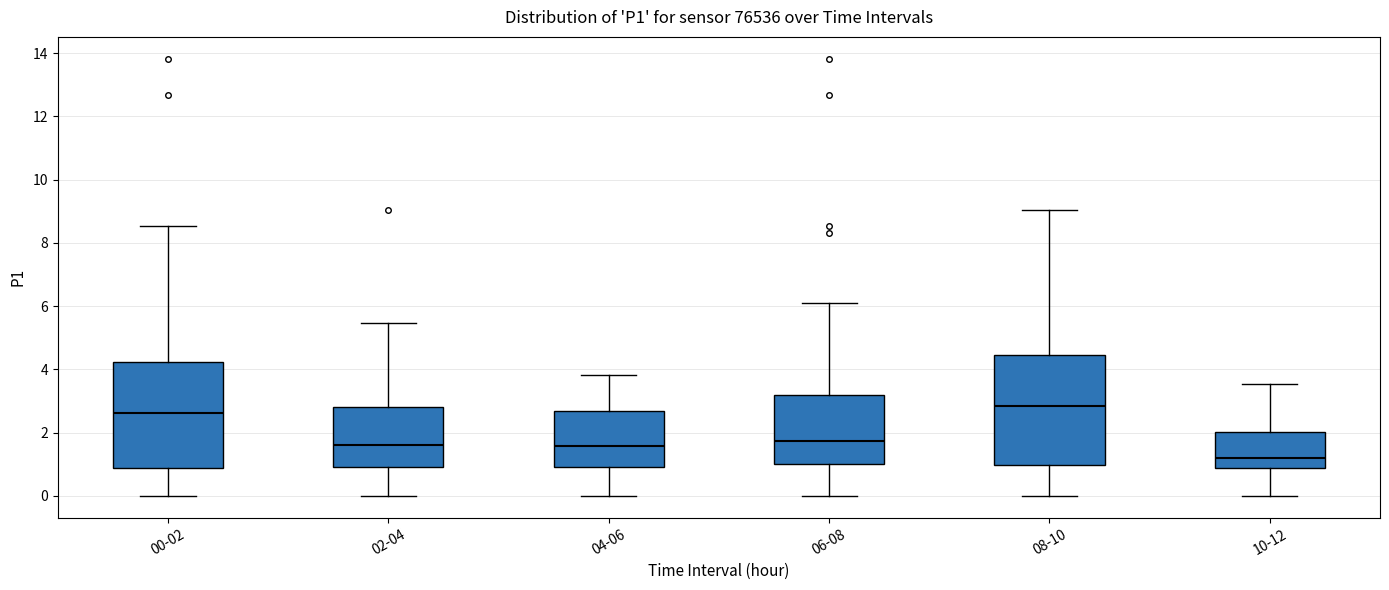

Where does the lower whisker of the box for 10-12 end on the y-axis? The values are not printed on the chart, so give them approximately, as read against the axis.

0.0